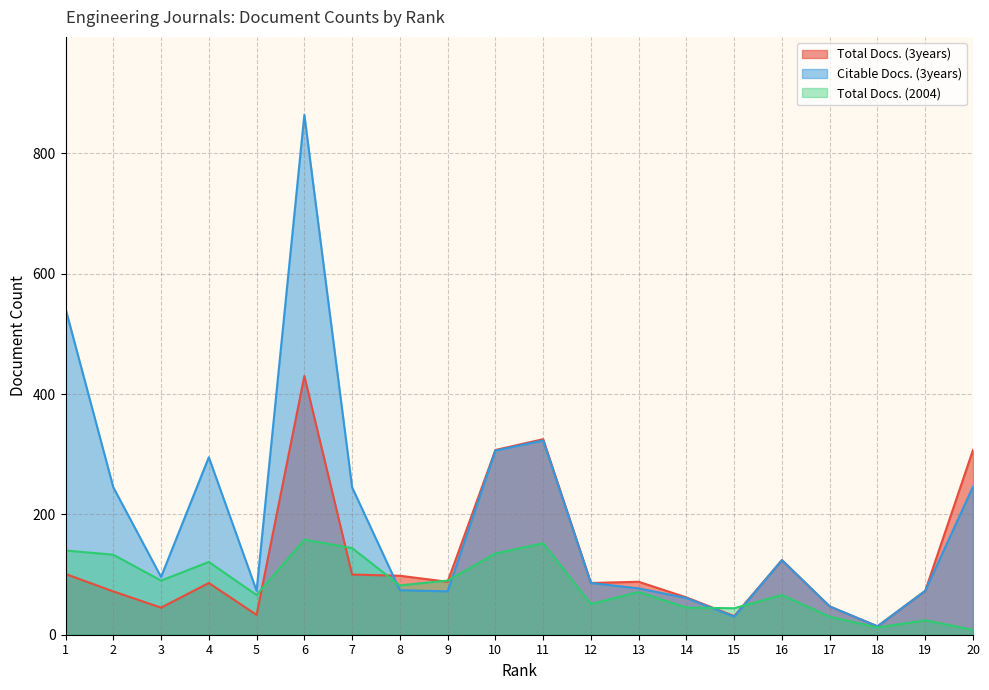

Read the Total Docs. (2004) value at 12, to the nearest 5.

50